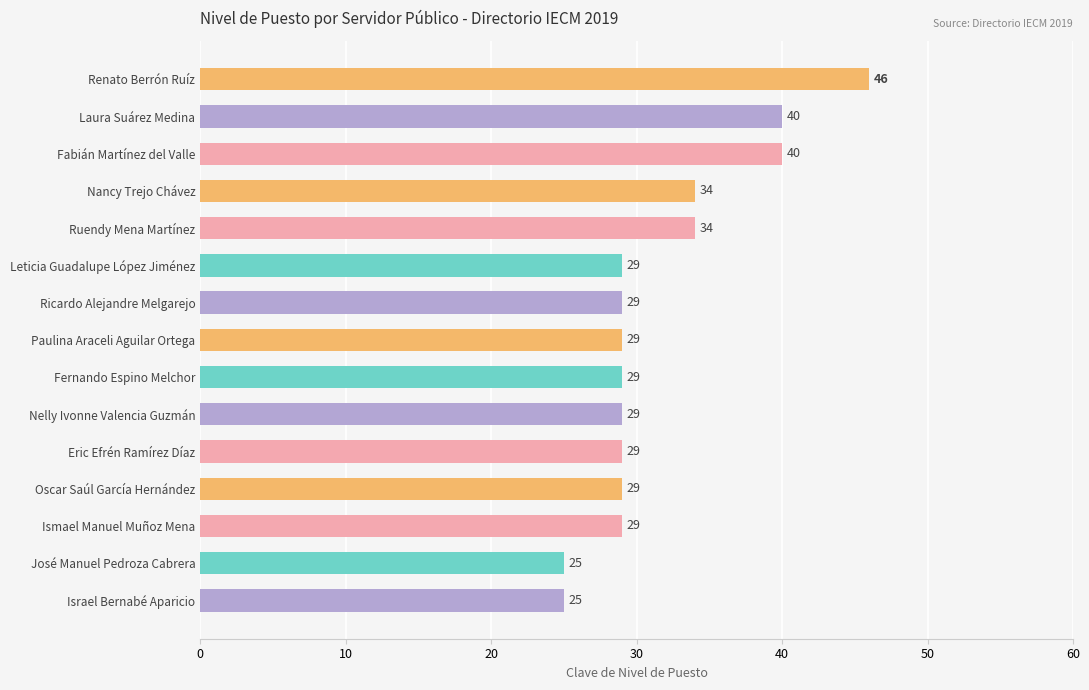

What is the approximate value at Israel Bernabé Aparicio, to the nearest 5?

25